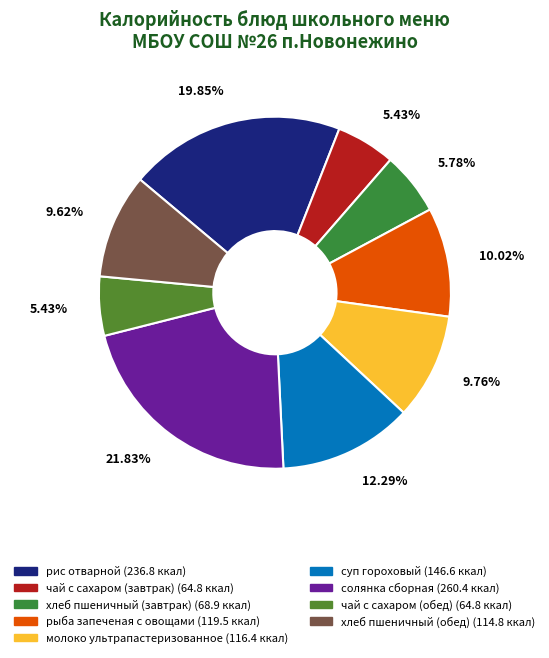

What is the largest slice in the pie chart?

солянка сборная